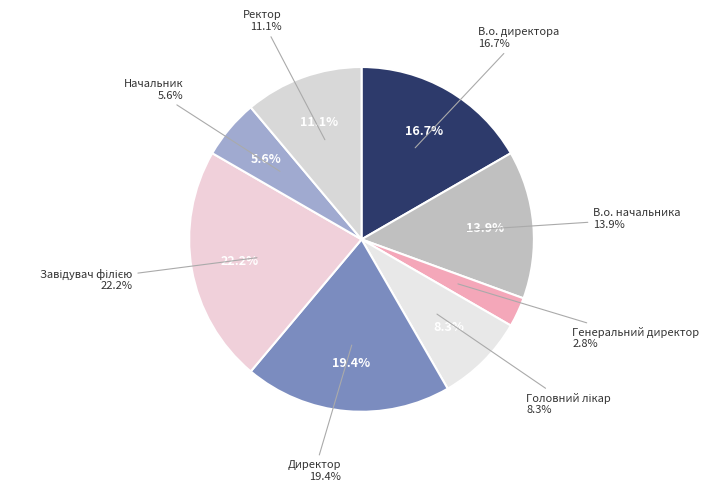

To the nearest percent, what is the combined percentage of Генеральний директор and В.о. начальника?

17%